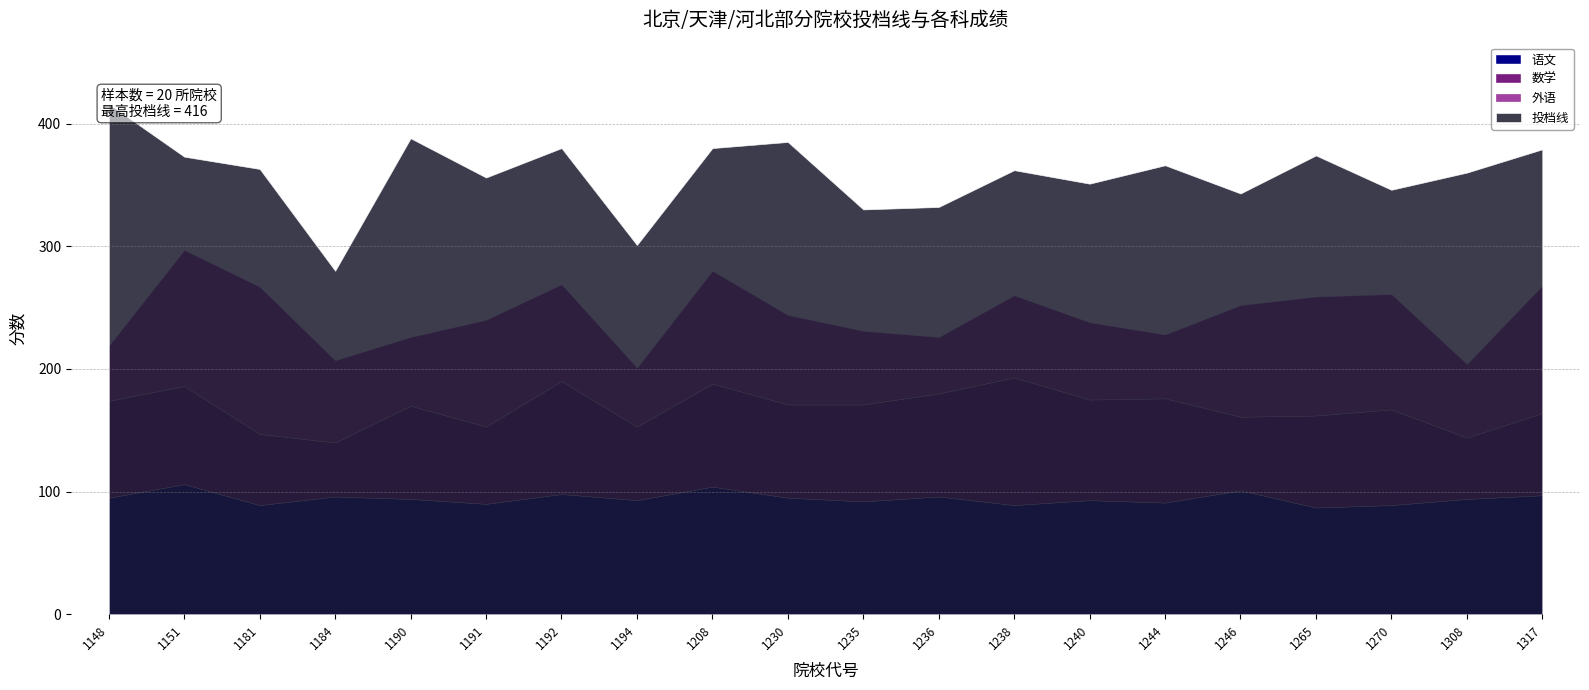

How many times do 语文 and 外语 cross each other?

5